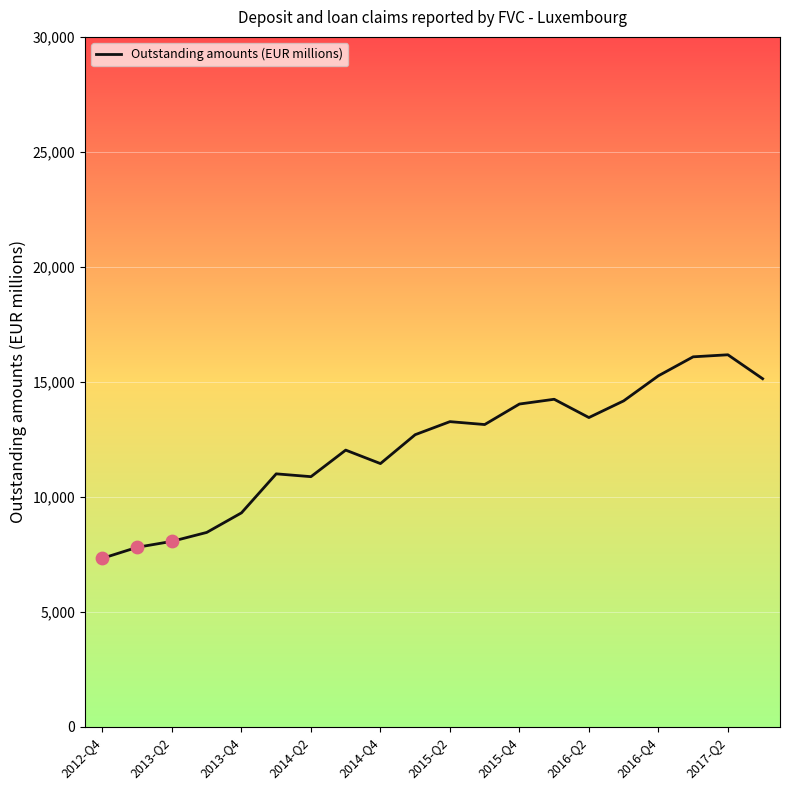

What is the difference between the maximum and minimum values?

8850